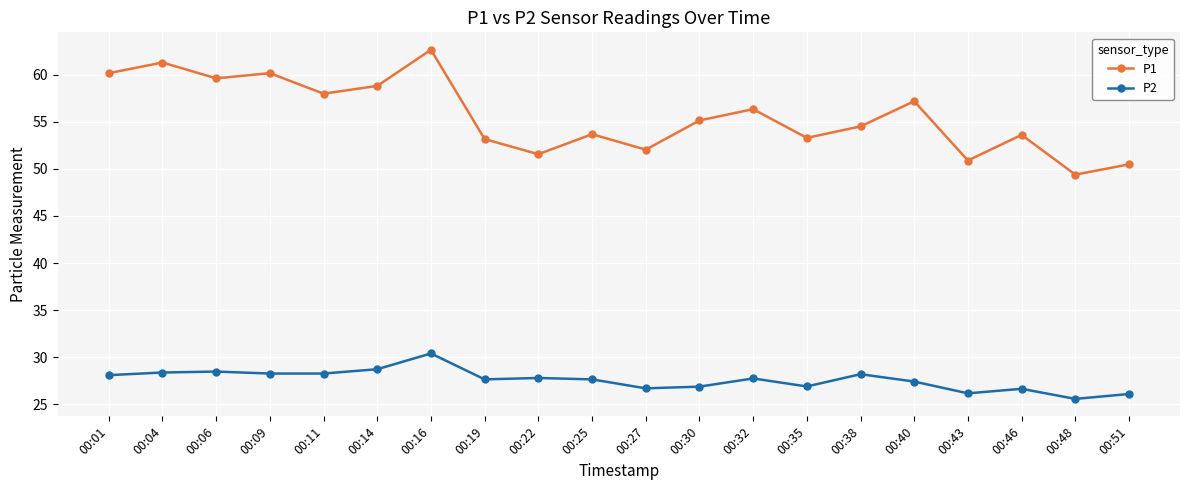

What is the value of the P2 point at the 3rd from the left?

28.5